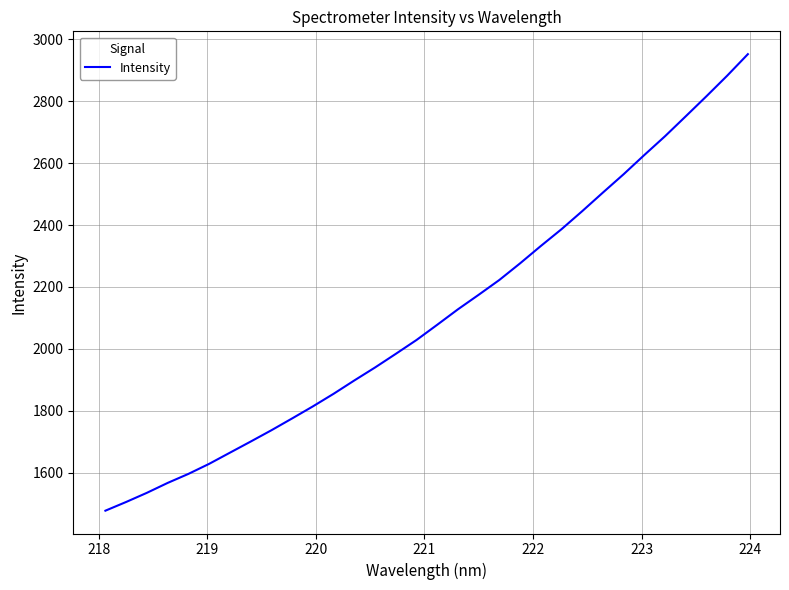

What is the smallest value displayed?

1476.6